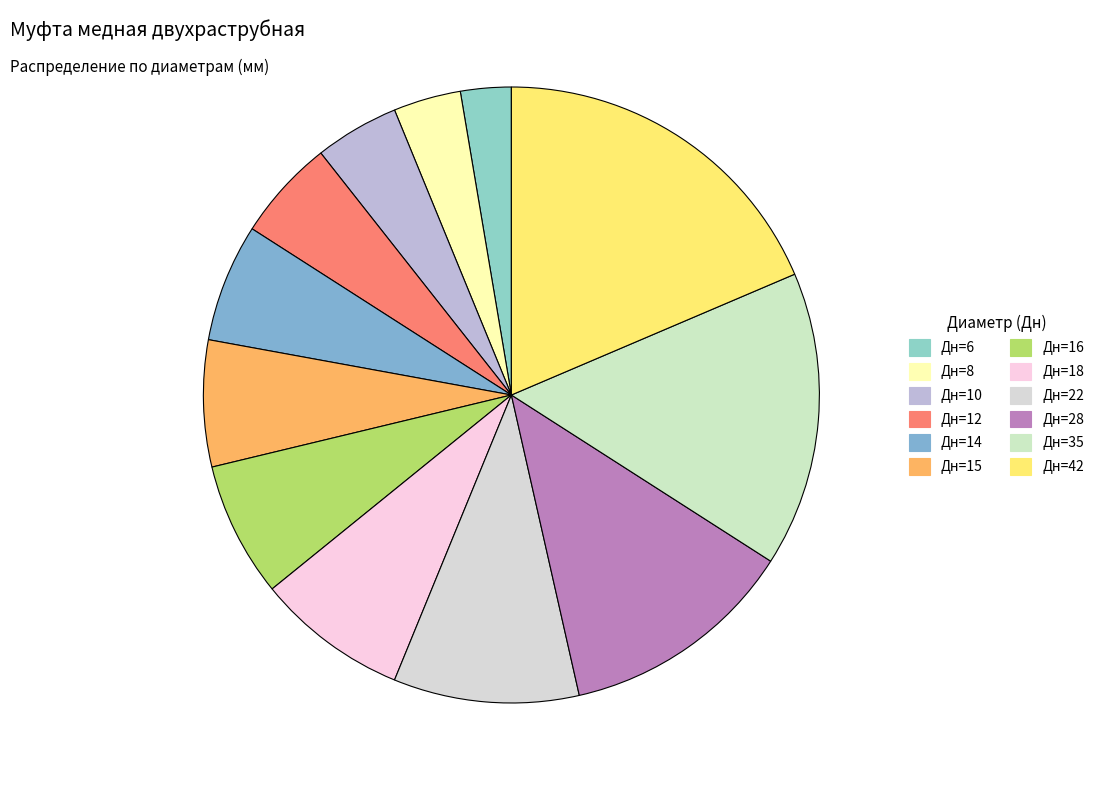

Rank the categories by value from lowest to highest.

Дн=6, Дн=8, Дн=10, Дн=12, Дн=14, Дн=15, Дн=16, Дн=18, Дн=22, Дн=28, Дн=35, Дн=42